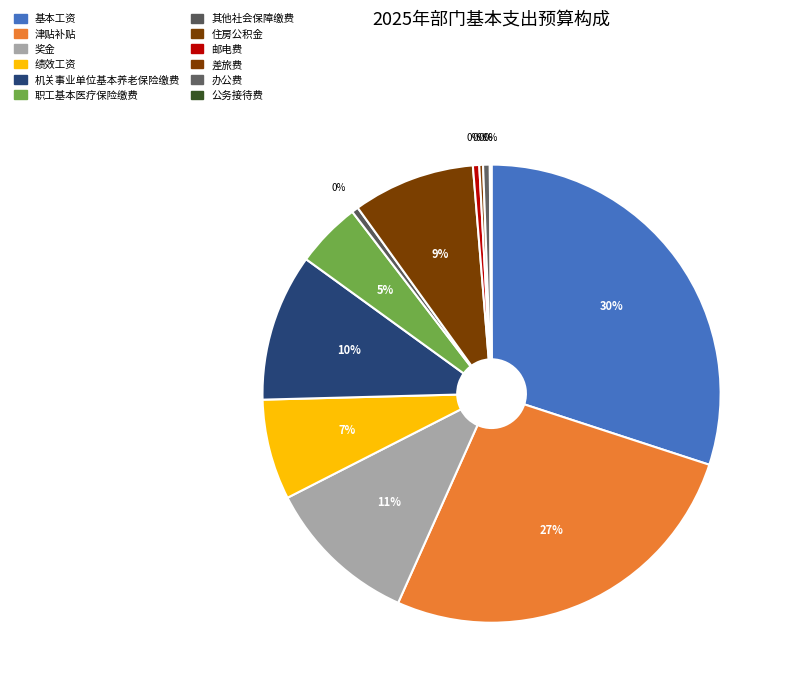

Count the number of slices in the pie.

12